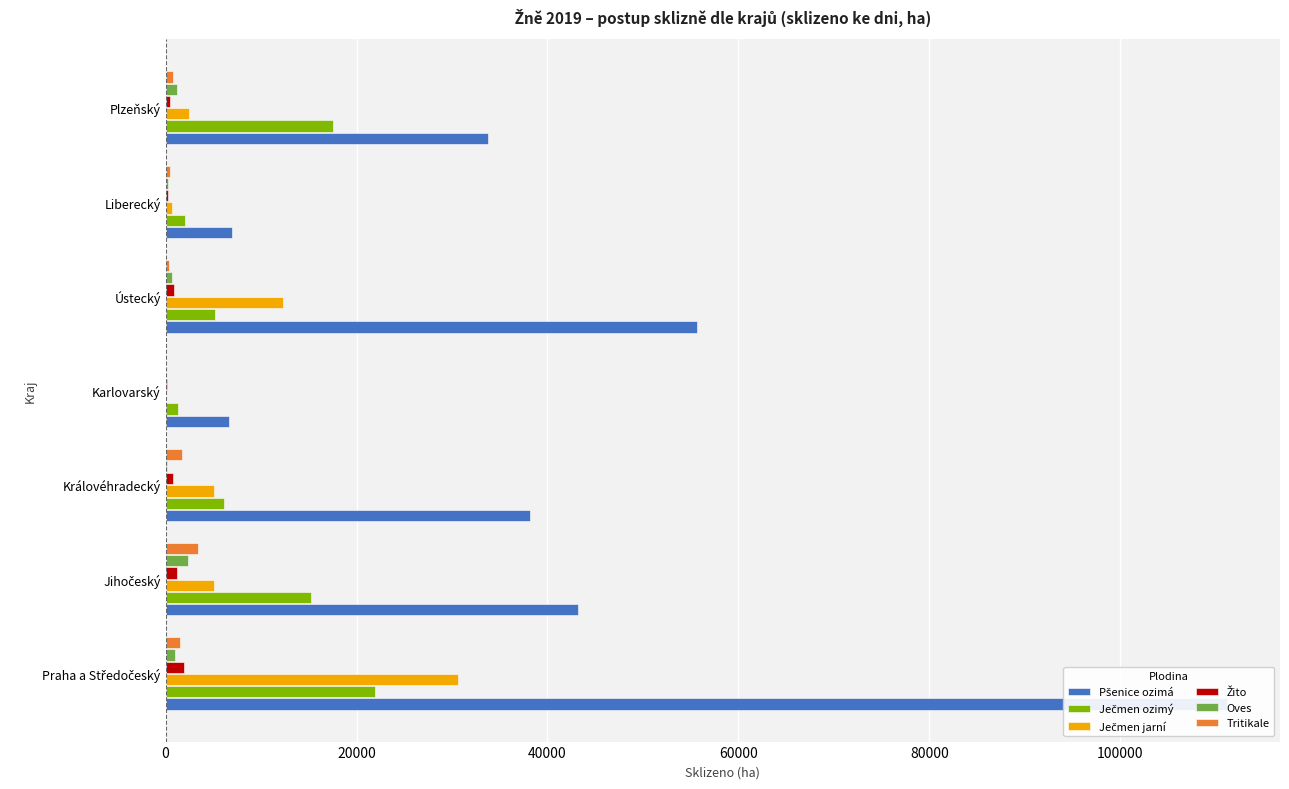

What is the value of the Žito bar at the 6th from the left?

284.1